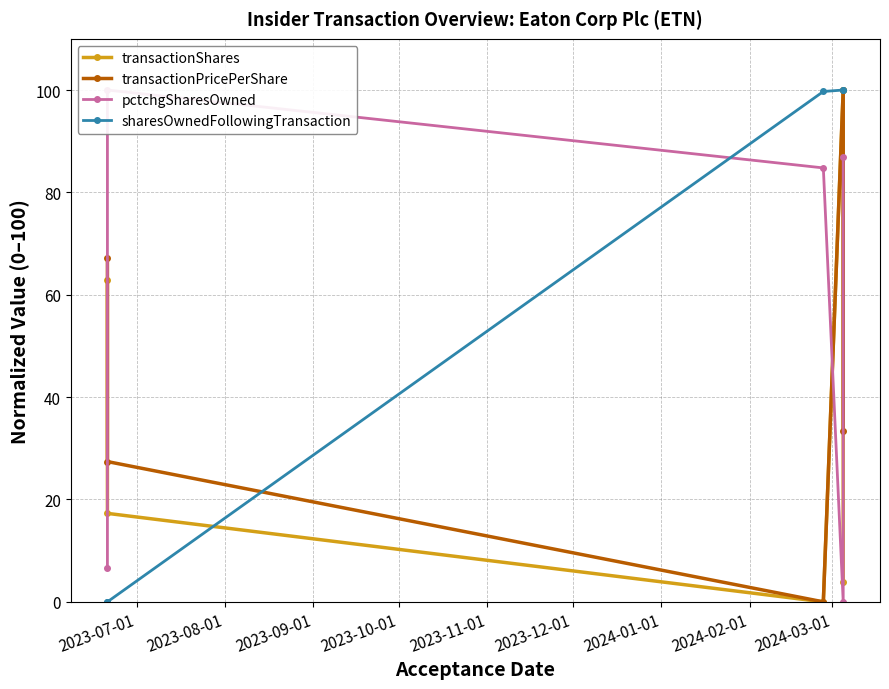

What is the maximum value for transactionShares?

100.0